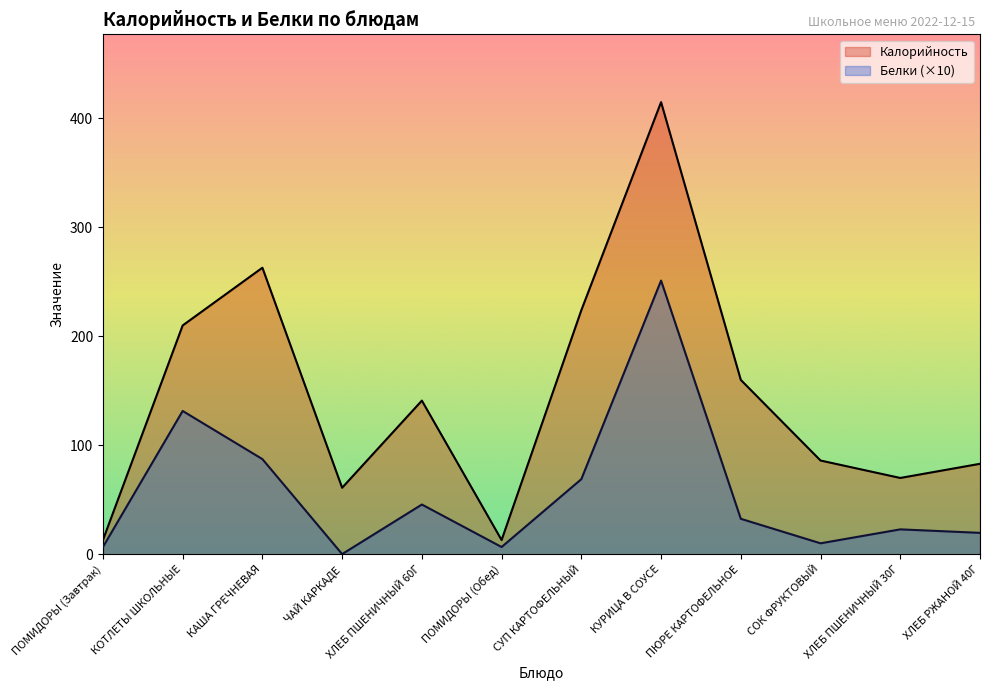

True or false: Калорийность and Белки intersect in this chart.

False